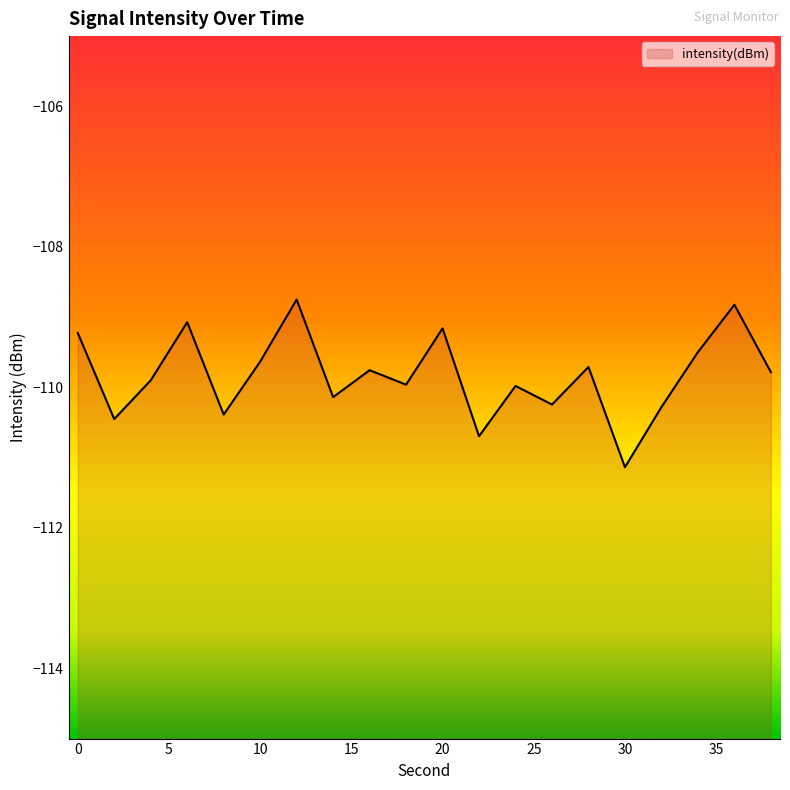

Which category has the lowest value across all series?

30